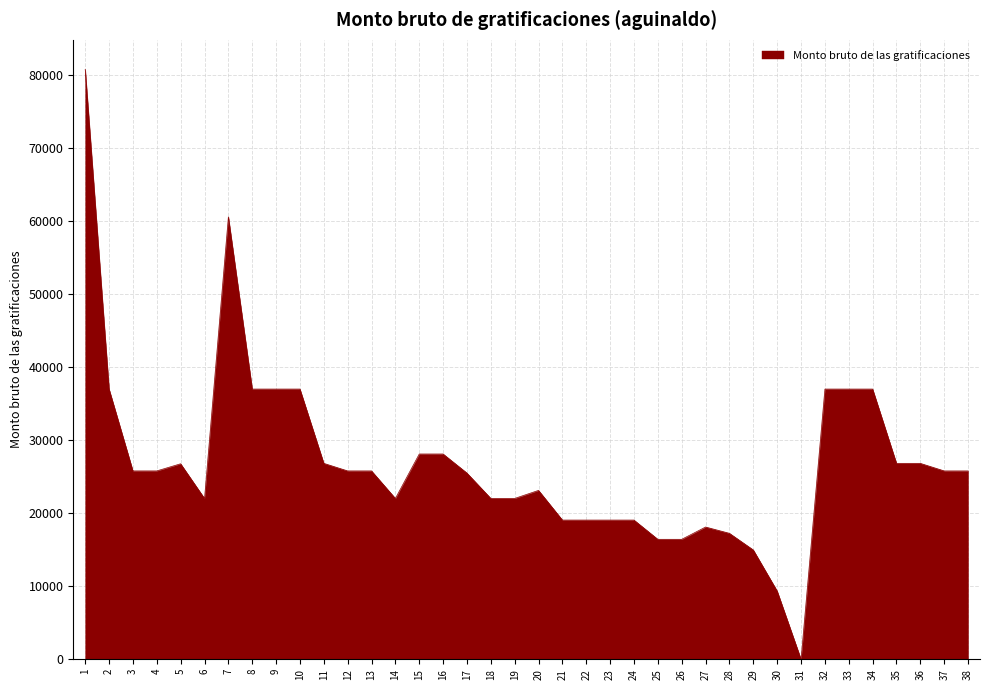

What is the difference between the maximum and minimum values?

80720.6